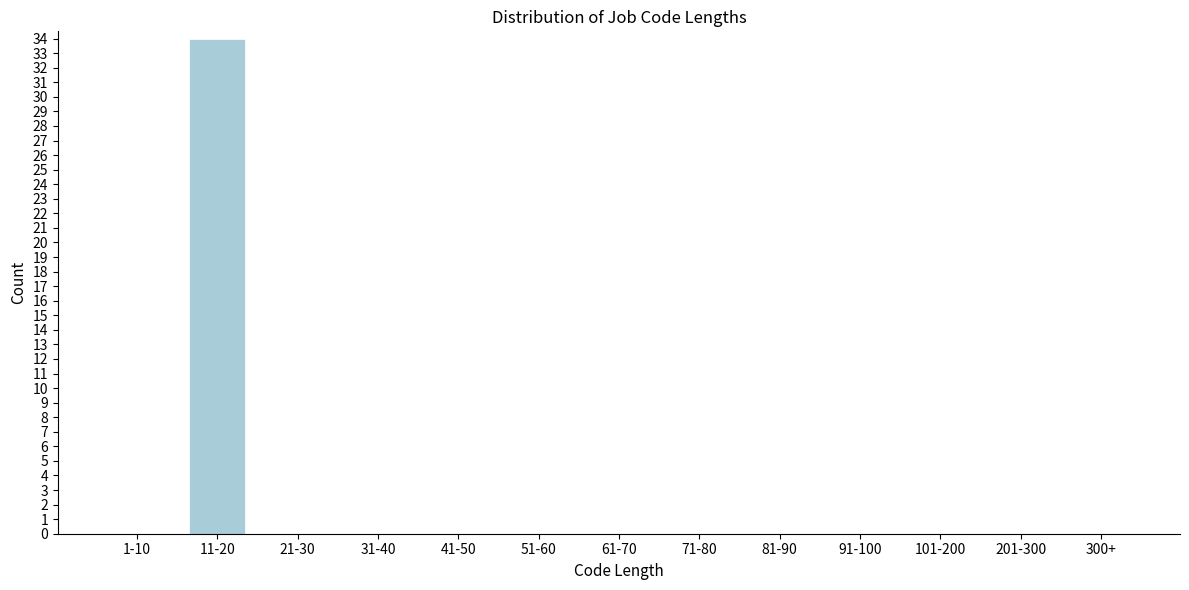

Reading left to right, transcribe all the data shown in this chart.

1-10=0	11-20=34	21-30=0	31-40=0	41-50=0	51-60=0	61-70=0	71-80=0	81-90=0	91-100=0	101-200=0	201-300=0	300+=0